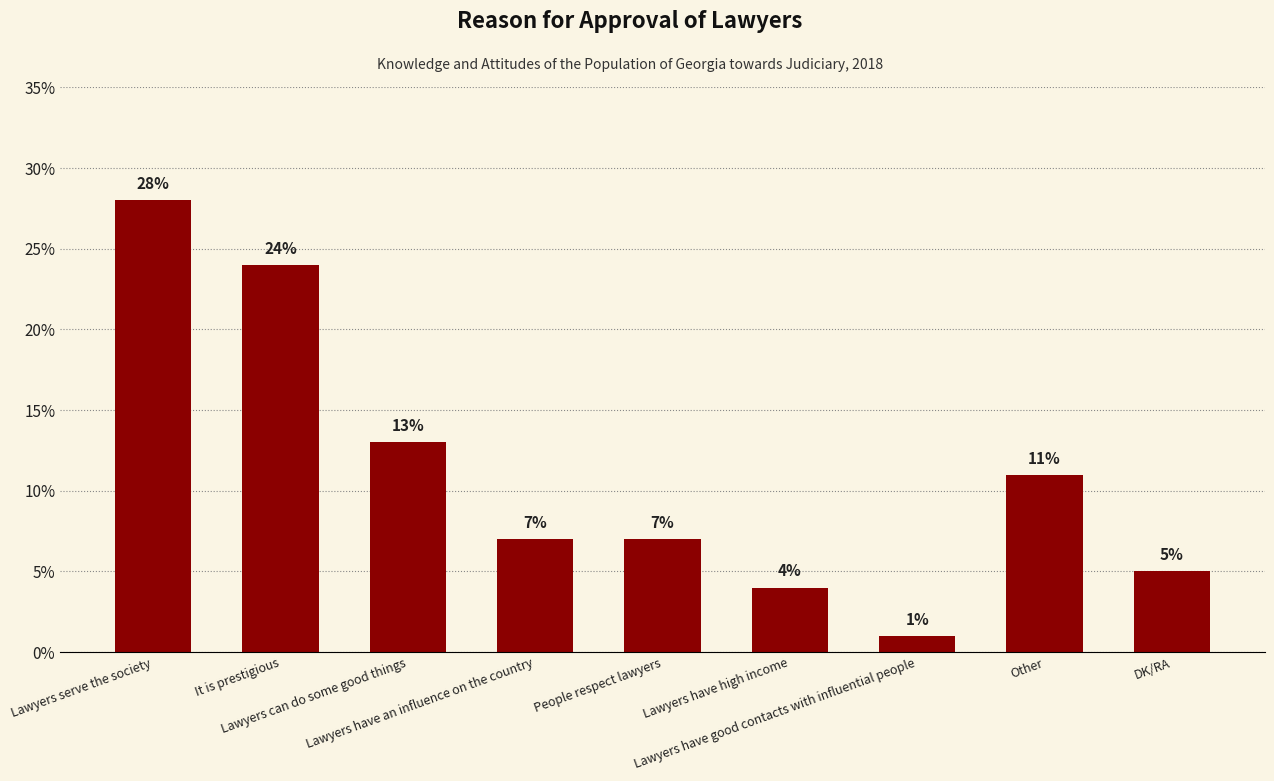

What is the value of the 3rd bar from the left?

13